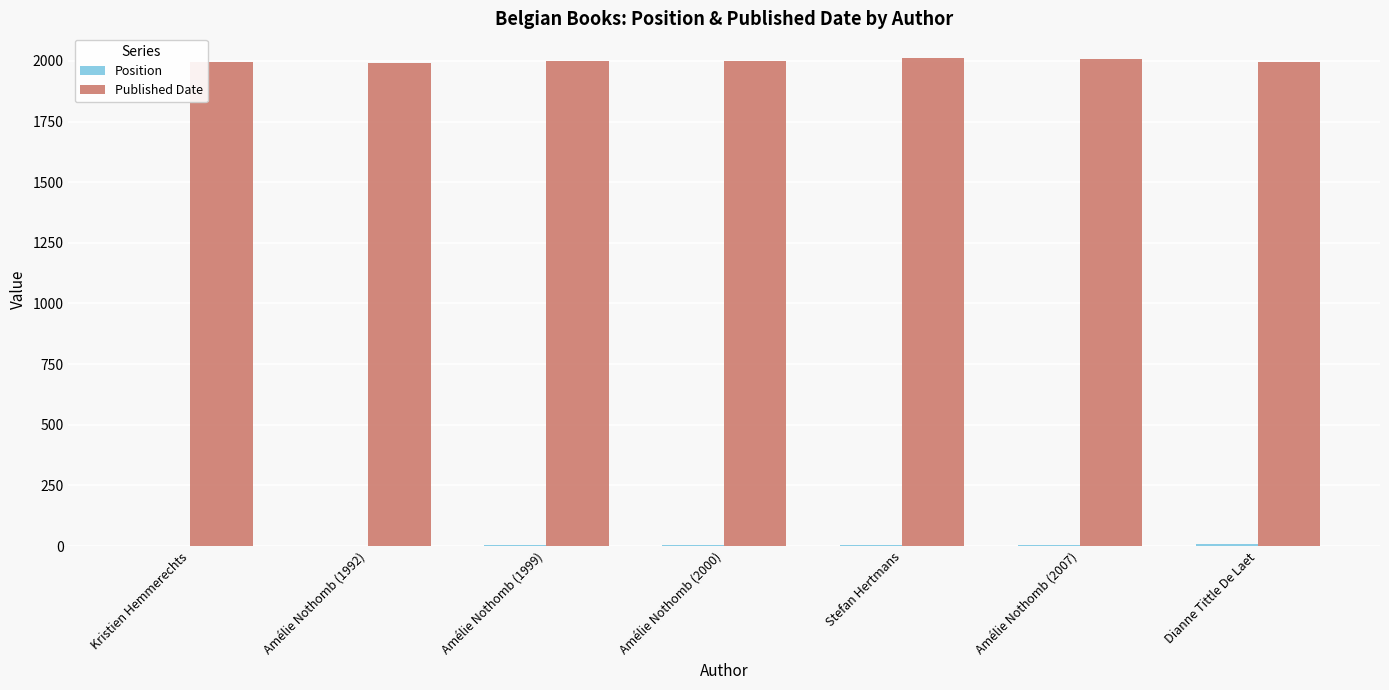

Which series has the largest total across all categories?

Published Date